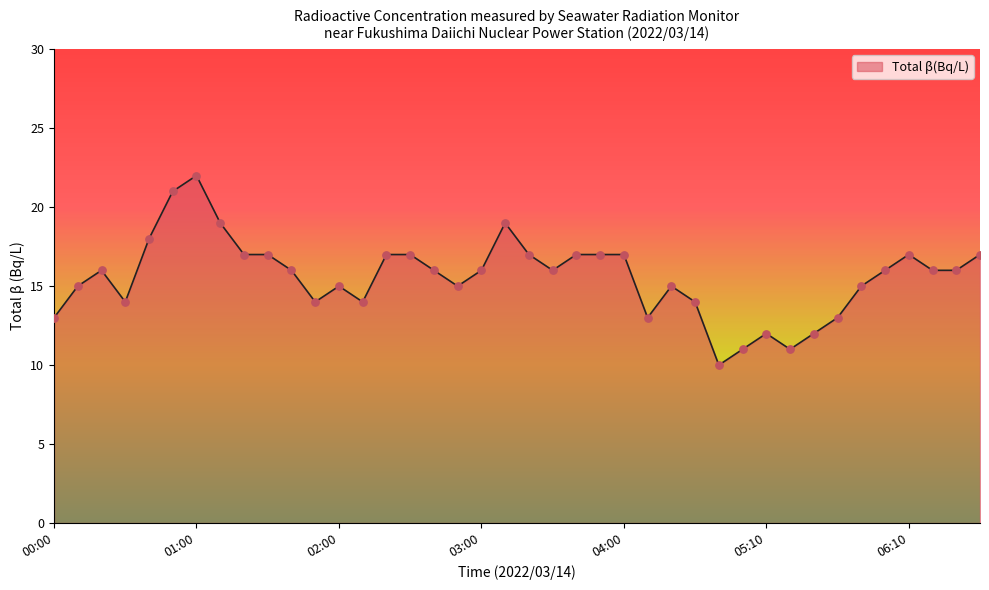

What is the maximum value shown in the chart?

22